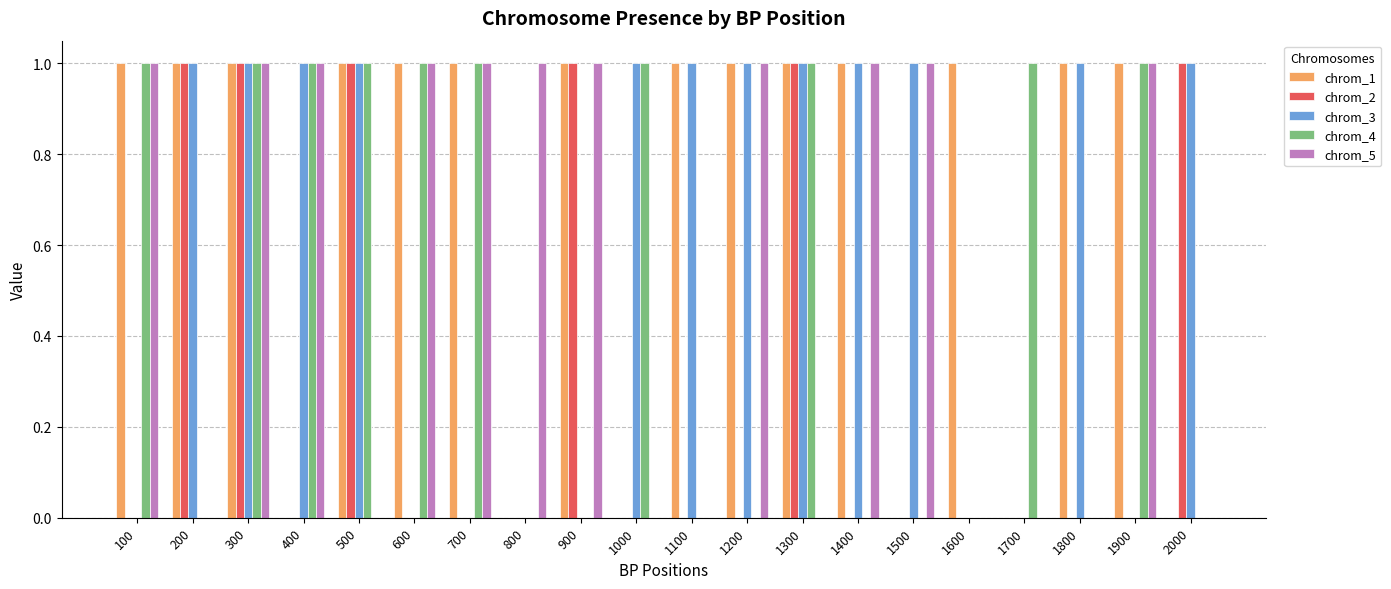

What is the spread (max minus min) of values at 1000?

1